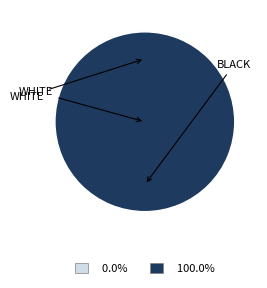

Count the number of slices in the pie.

2